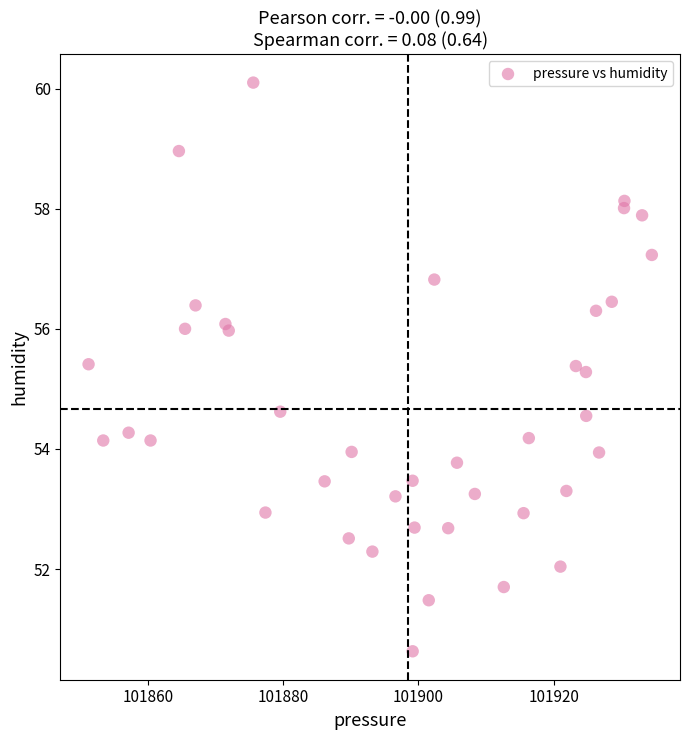

What is the range of X values (max minus min)?

83.2